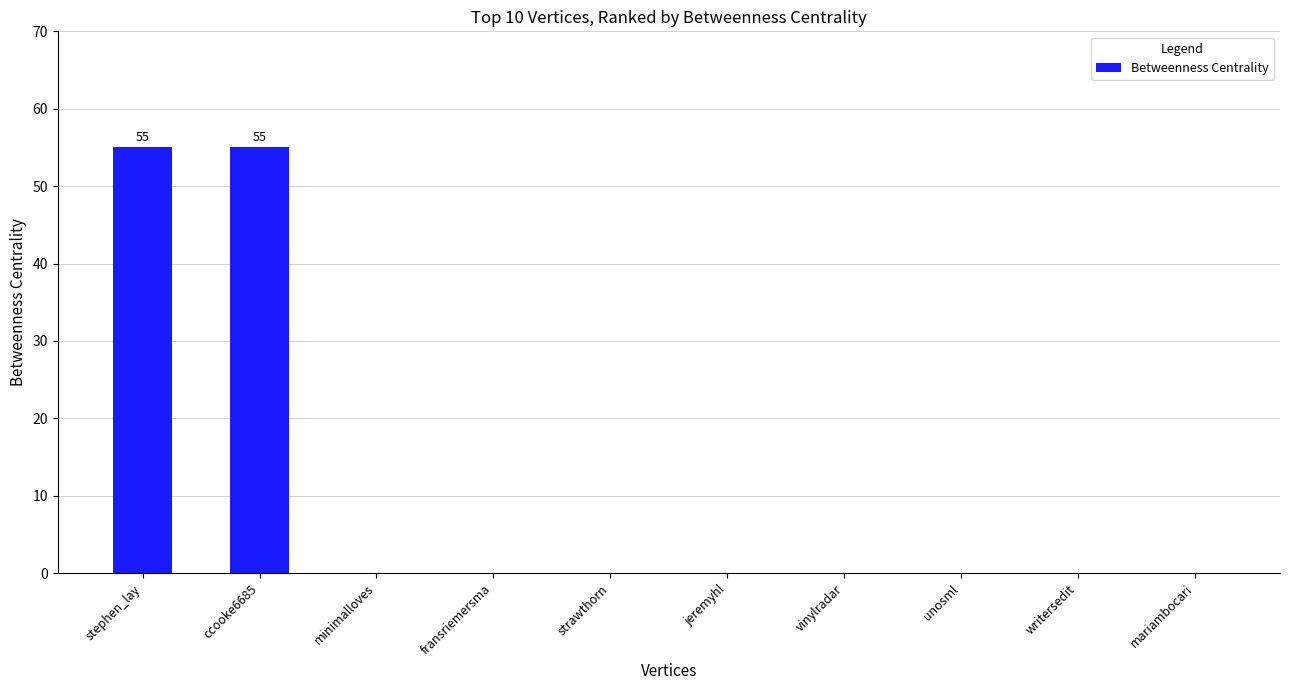

What is the sum of all values?

110